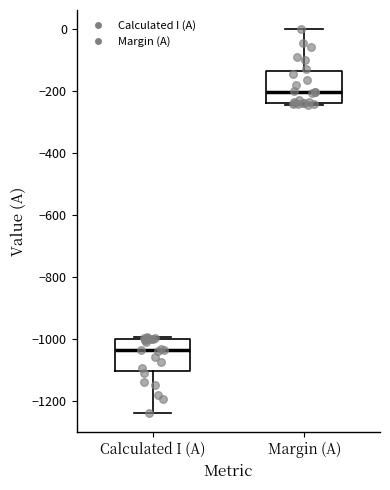

Reading left to right, read every box against the y-axis: the position of its median line, the range the box covers, and the ends of its whiskers. The values are not printed on the chart, so give them approximately, as read against the axis.

Calculated I (A): median -1040, box -1100 to -1000, whiskers -1240 to -1000
Margin (A): median -200, box -240 to -140, whiskers -240 to 0